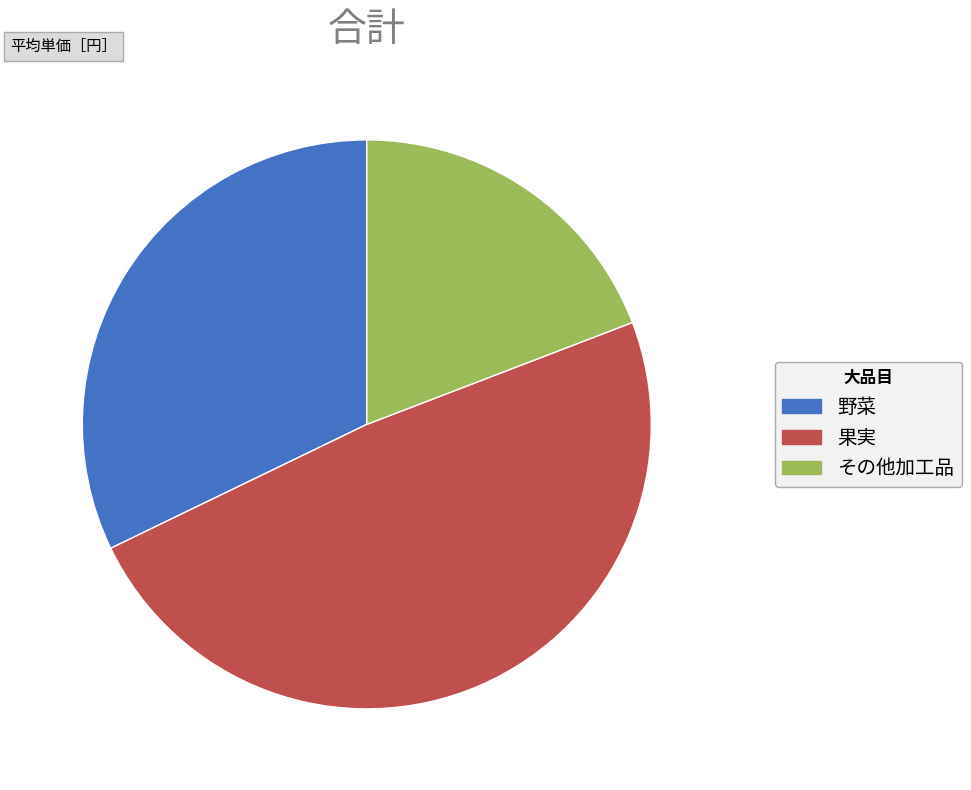

True or false: 野菜 accounts for 40% of the total.

False